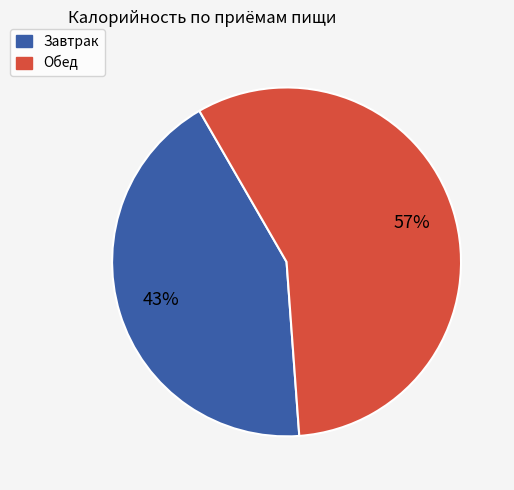

How many segments does this pie chart have?

2